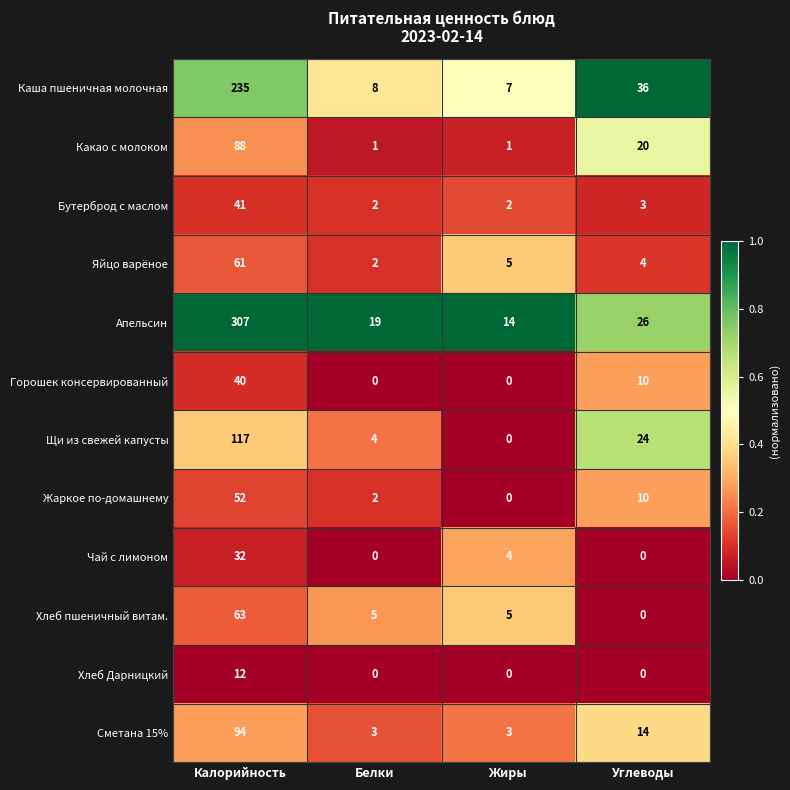

Which series has the largest total across all categories?

Апельсин